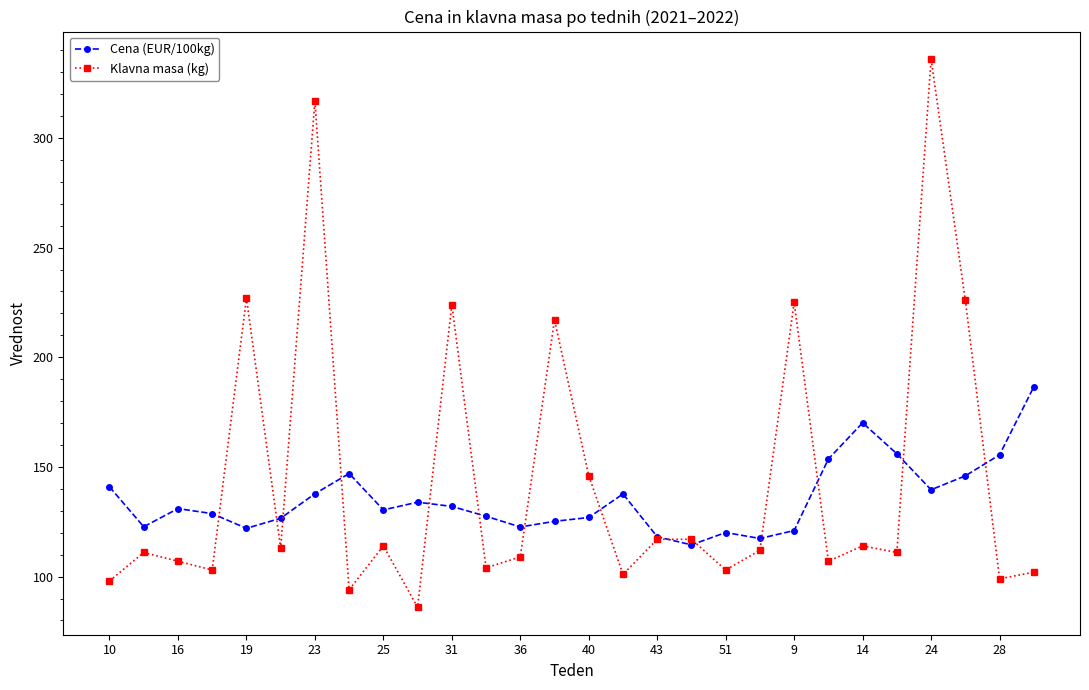

At how many categories does at least one series exceed 198?

7